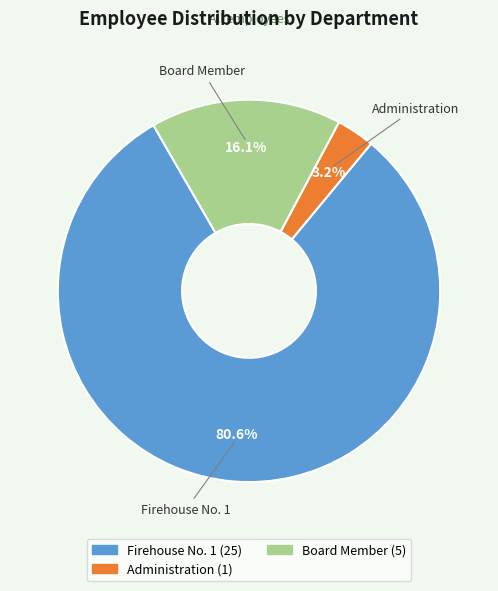

Which slice represents more than half of the pie?

Firehouse No. 1